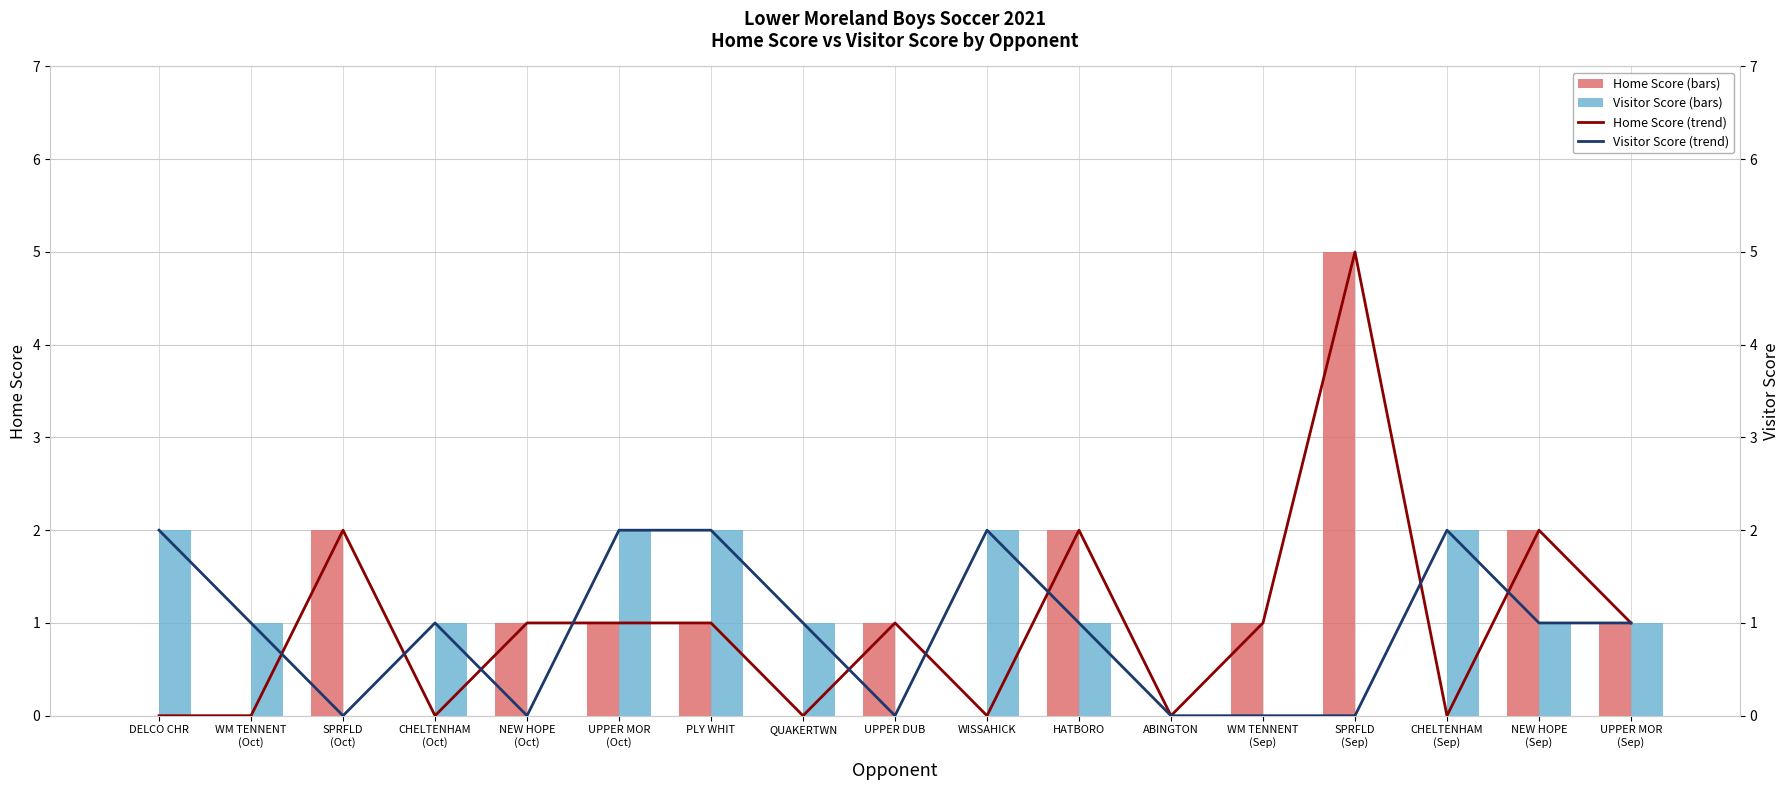

Where does the Visitor Score series first go above 1?

DELCO CHR